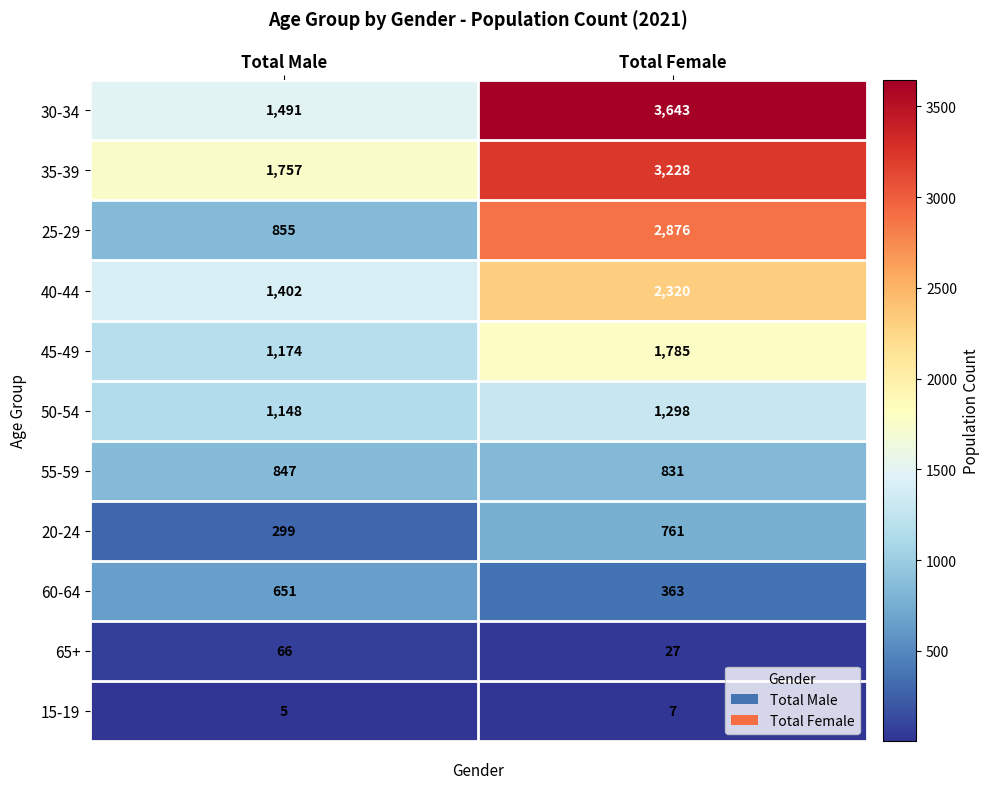

True or false: 50-54 has a value of 315 at Total Female.

False